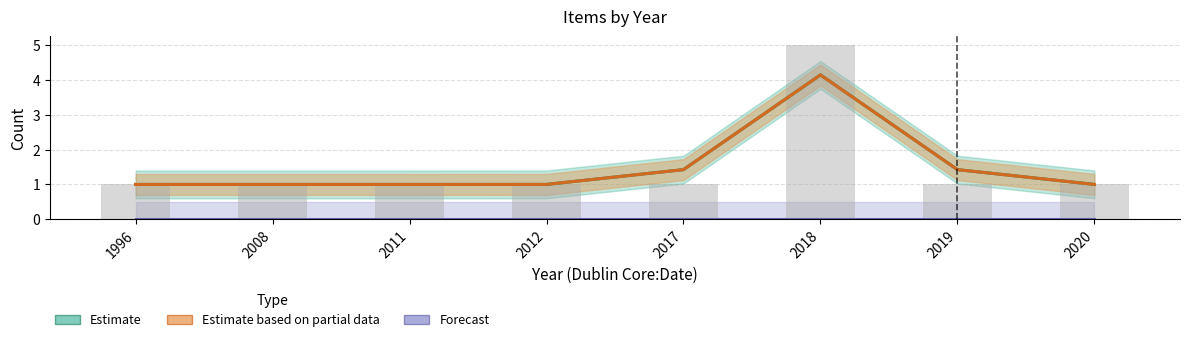

What is the spread (max minus min) of values at 1996?

1.0